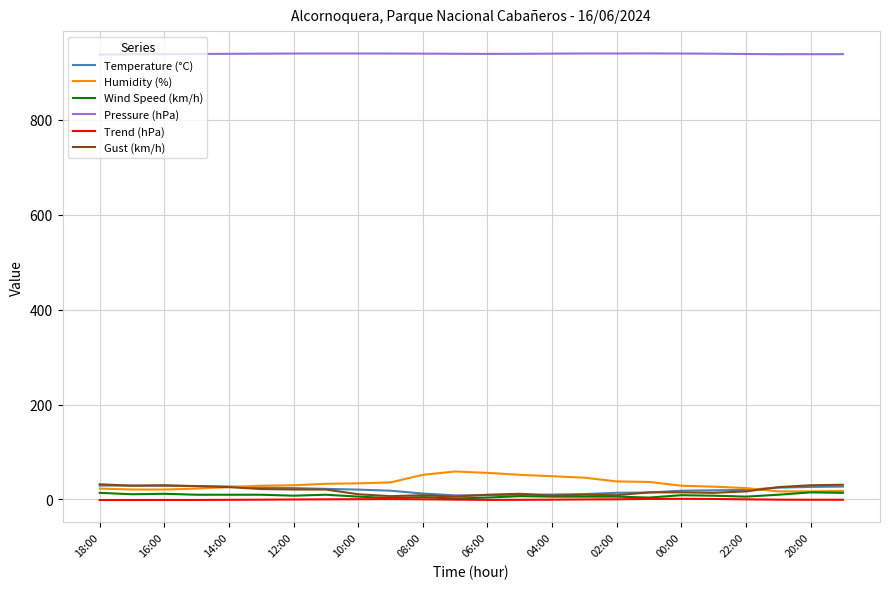

True or false: Temperature (°C) and Pressure (hPa) intersect in this chart.

False